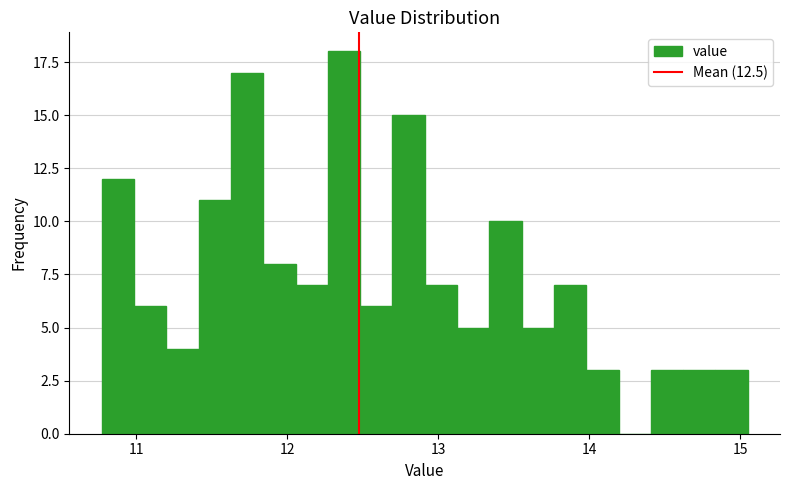

Around what value on the x-axis is the tallest bar? Give the approximate position of its centre, as read against the axis.

12.4